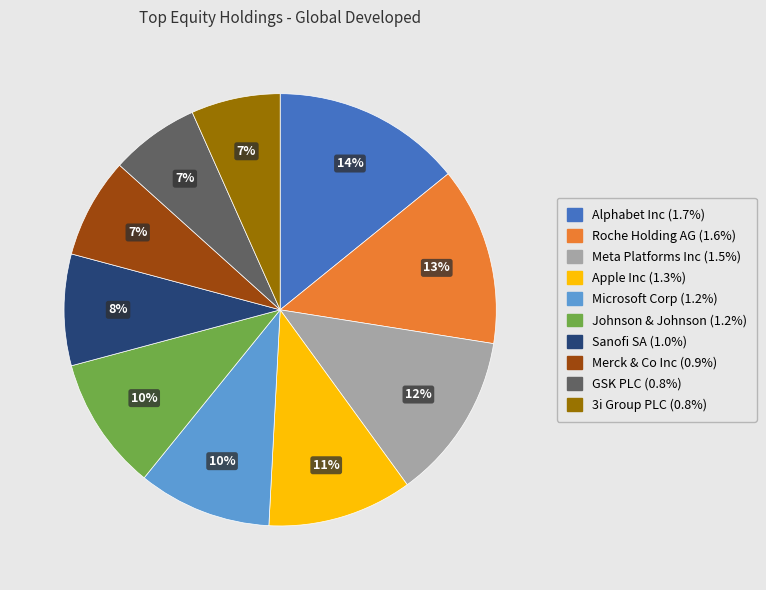

To the nearest percent, what is the average slice percentage?

10%